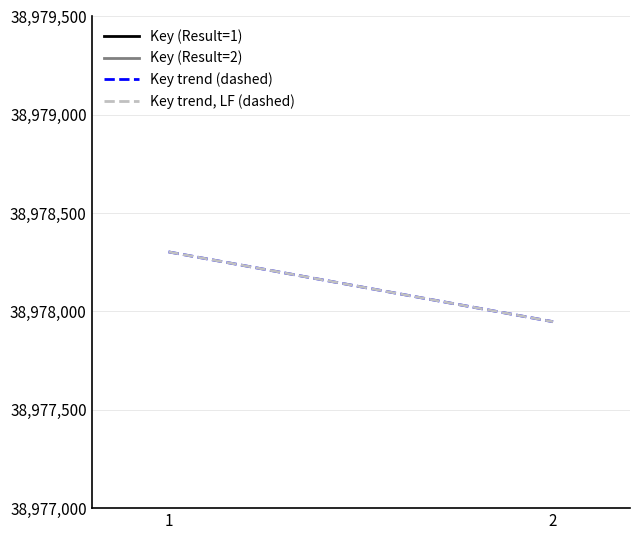

How many series are shown in this chart?

2